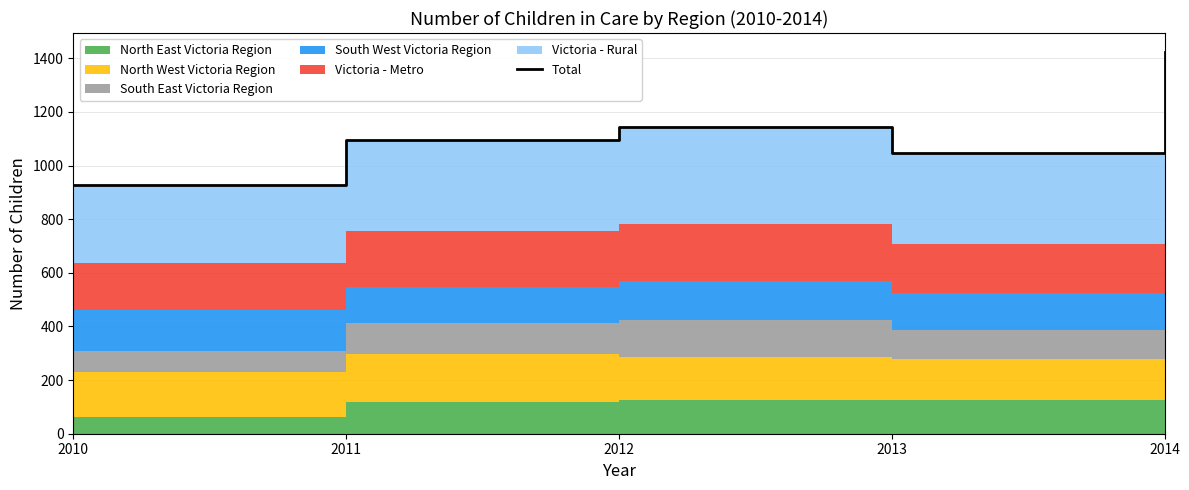

Reading right to left, extract all data points from this chart.

2014=1423	2013=1048	2012=1142	2011=1096	2010=926